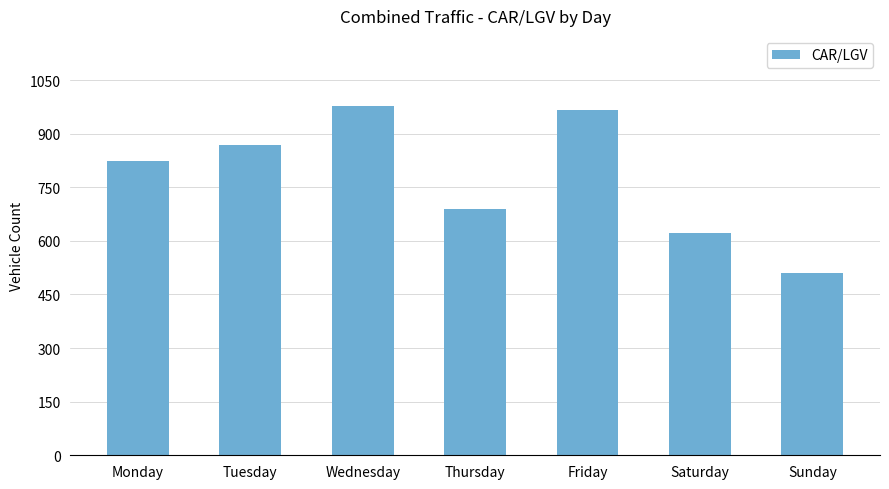

Rank the categories by value from lowest to highest.

Sunday, Saturday, Thursday, Monday, Tuesday, Friday, Wednesday